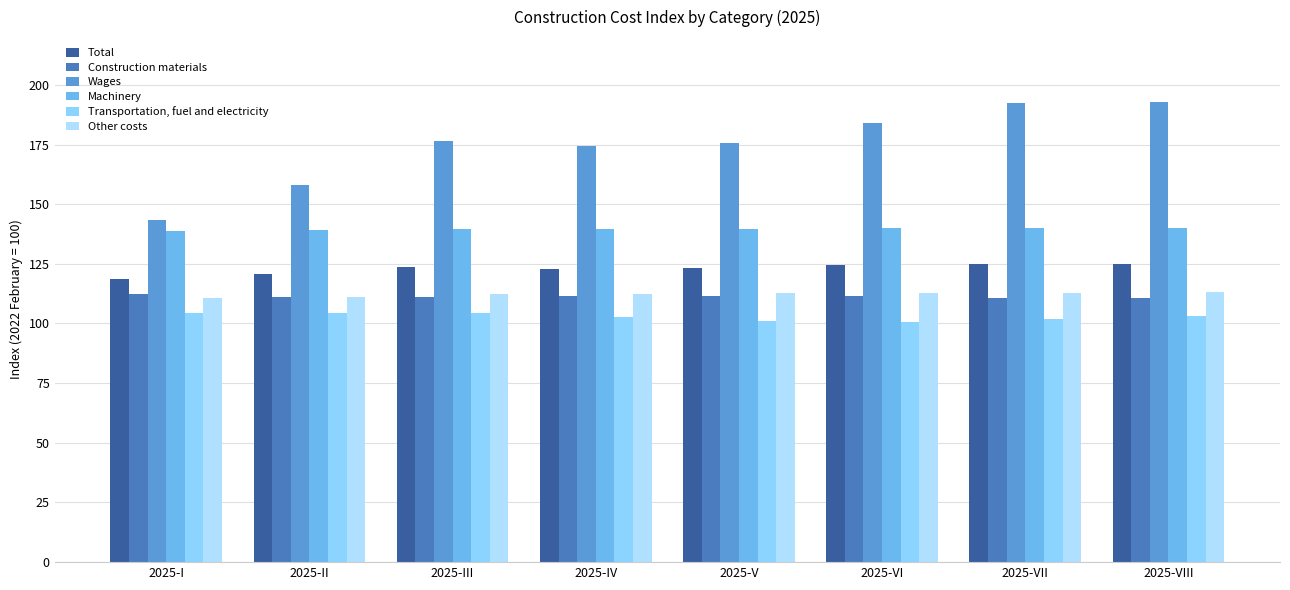

The value of Machinery at 2025-VIII is 139.8. True or false?

True